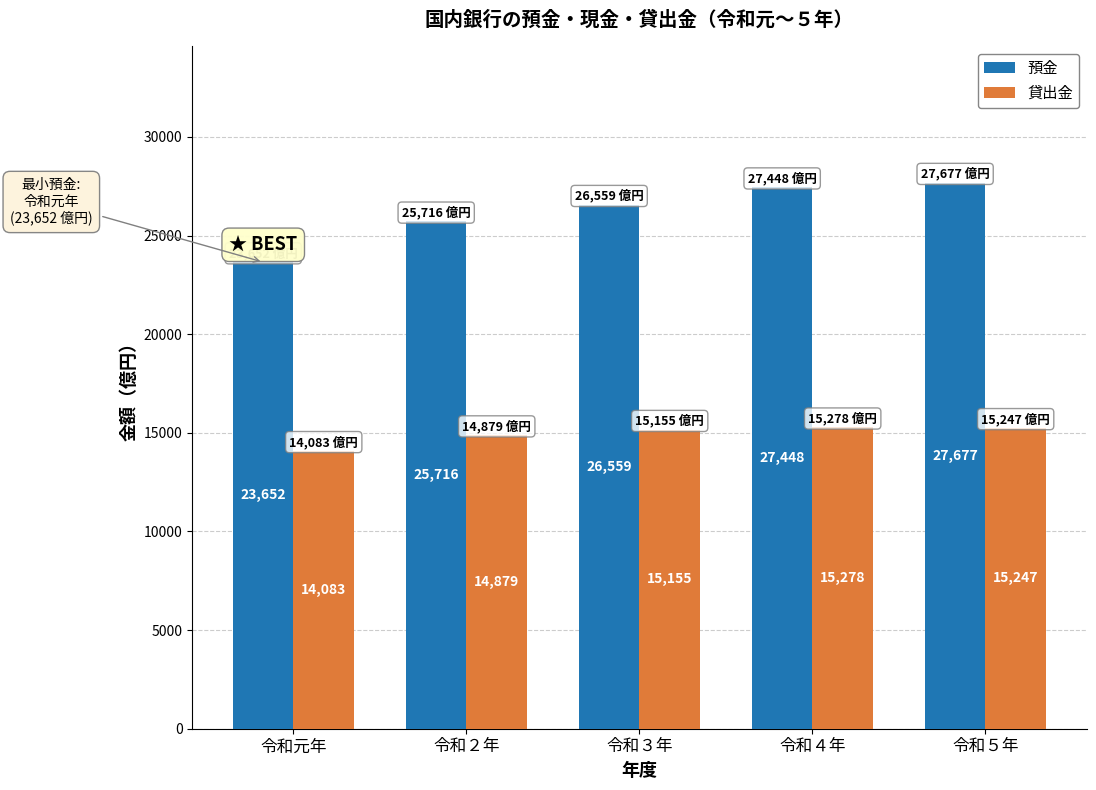

Reading left to right, transcribe all the data shown in this chart.

預金: 令和元年=23652	令和２年=25716	令和３年=26559	令和４年=27448	令和５年=27677
貸出金: 令和元年=14083	令和２年=14879	令和３年=15155	令和４年=15278	令和５年=15247